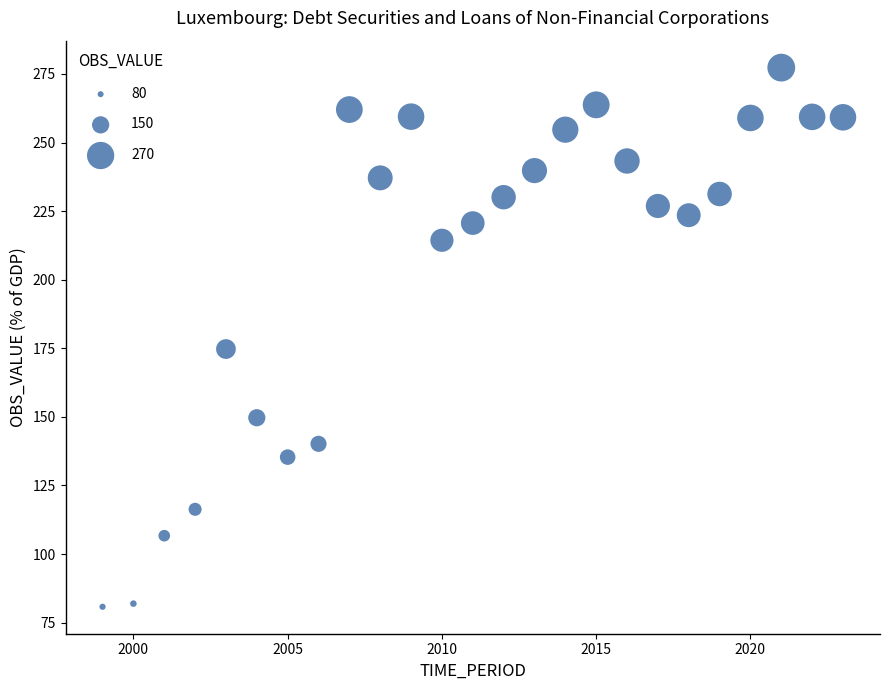

What Y value in the scatter plot is closest to 179?

174.7